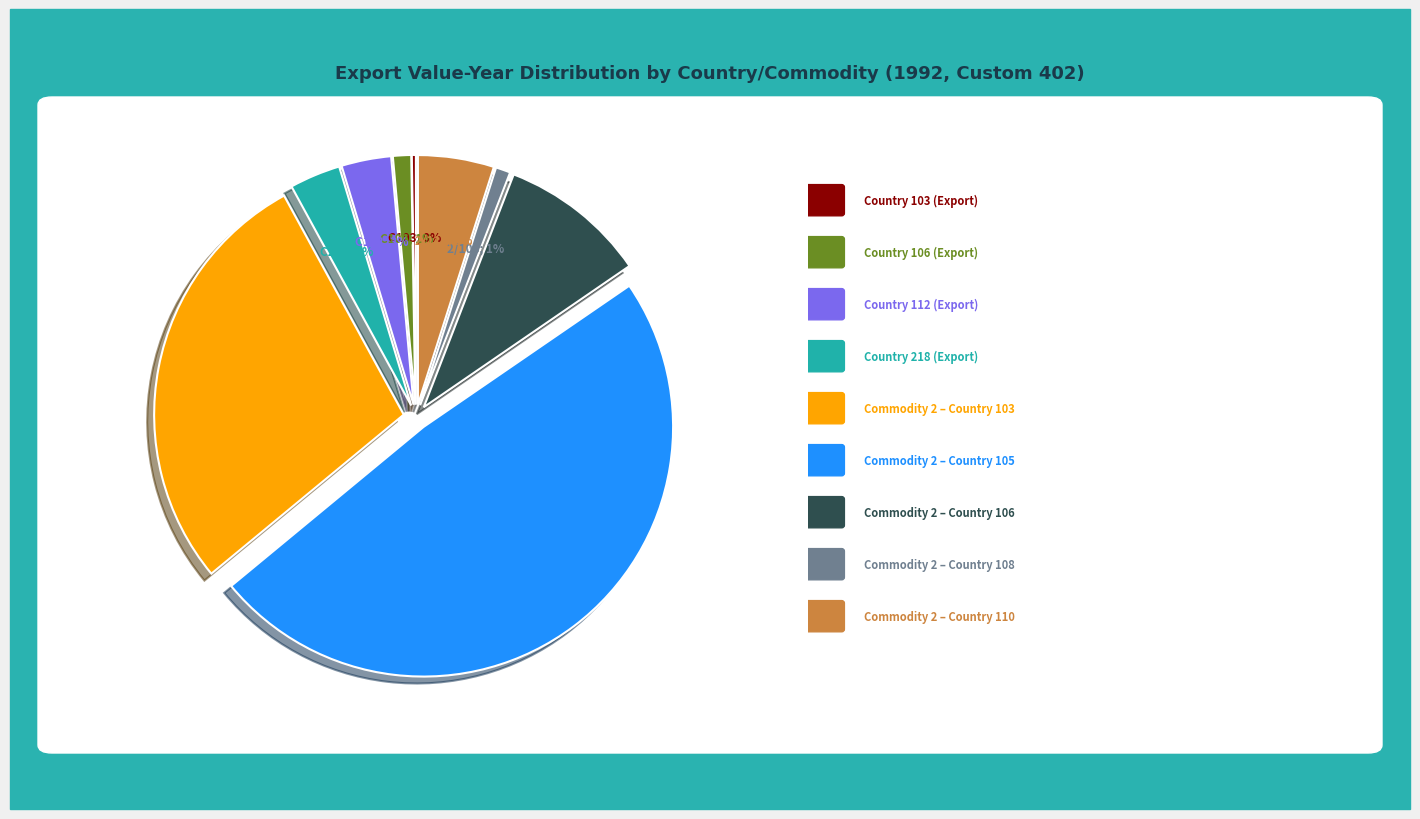

To the nearest percent, what is the average slice percentage?

11%